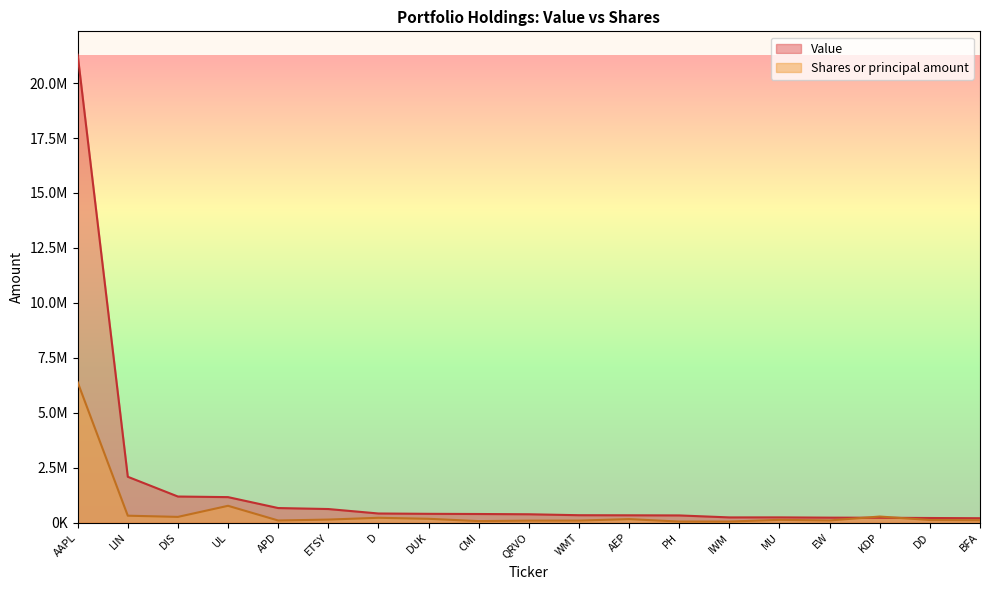

Is it true that Value equals 465938.9 at DIS?

False